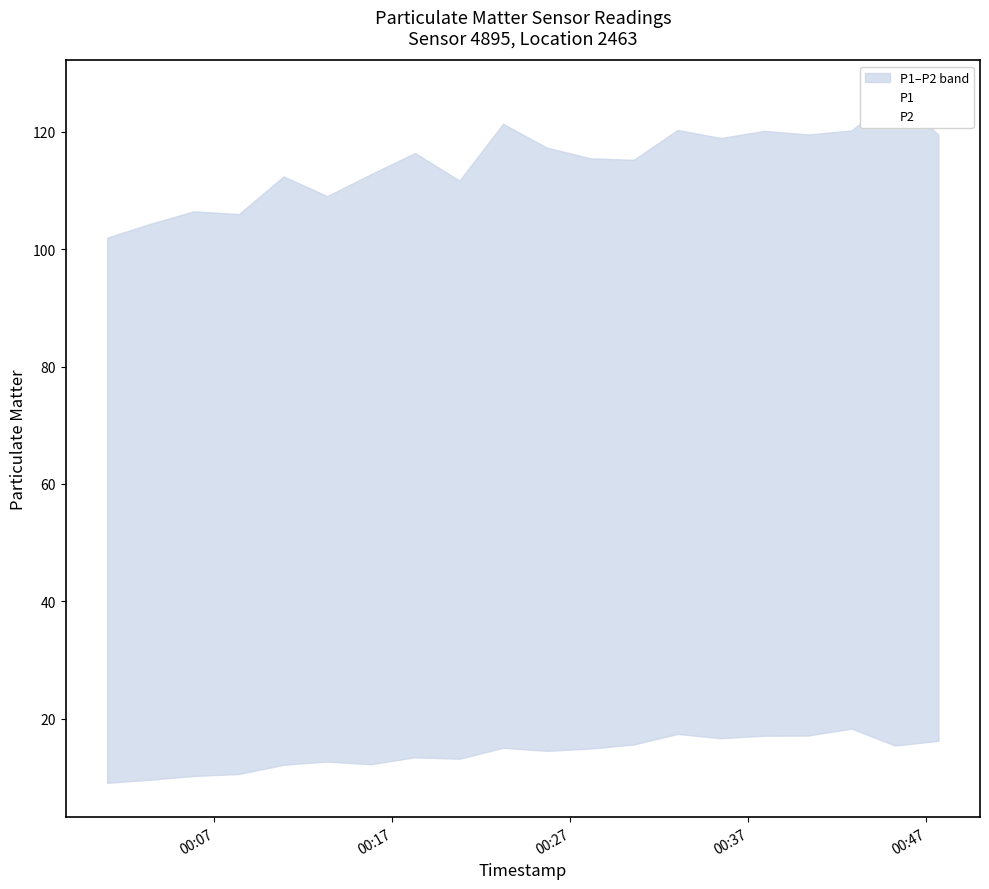

Does the chart display data point markers on the line(s)?

No